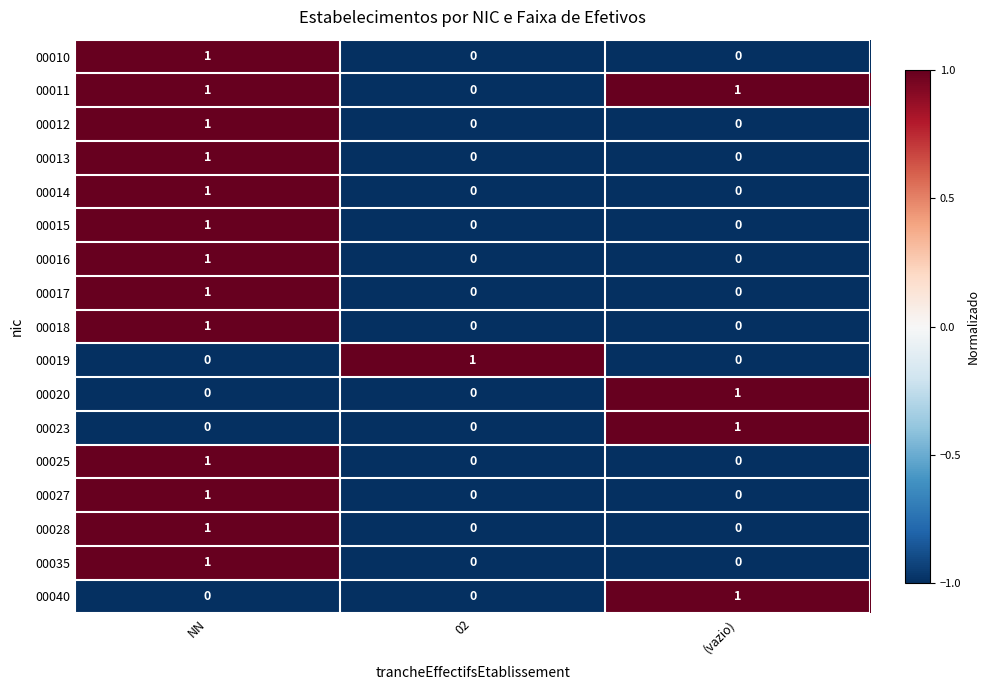

Count the number of categories in the chart.

3